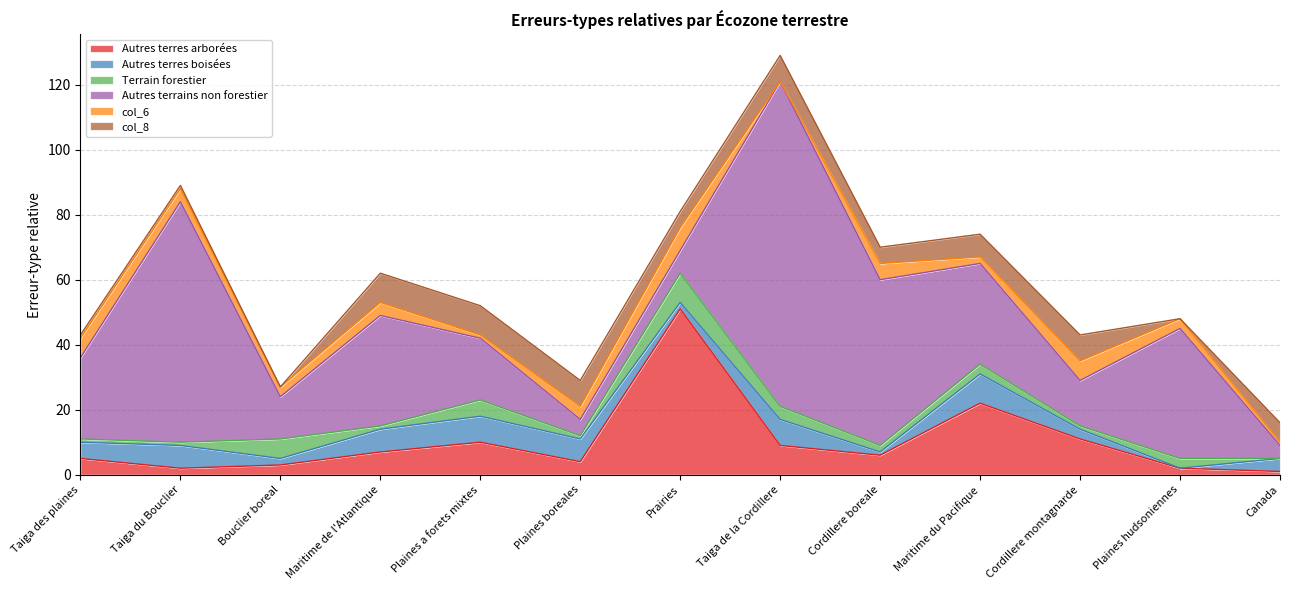

List the series in order of their peak value, highest first.

Autres terrains non forestier, Autres terres arborées, Autres terres boisées, Terrain forestier, col_8, col_6